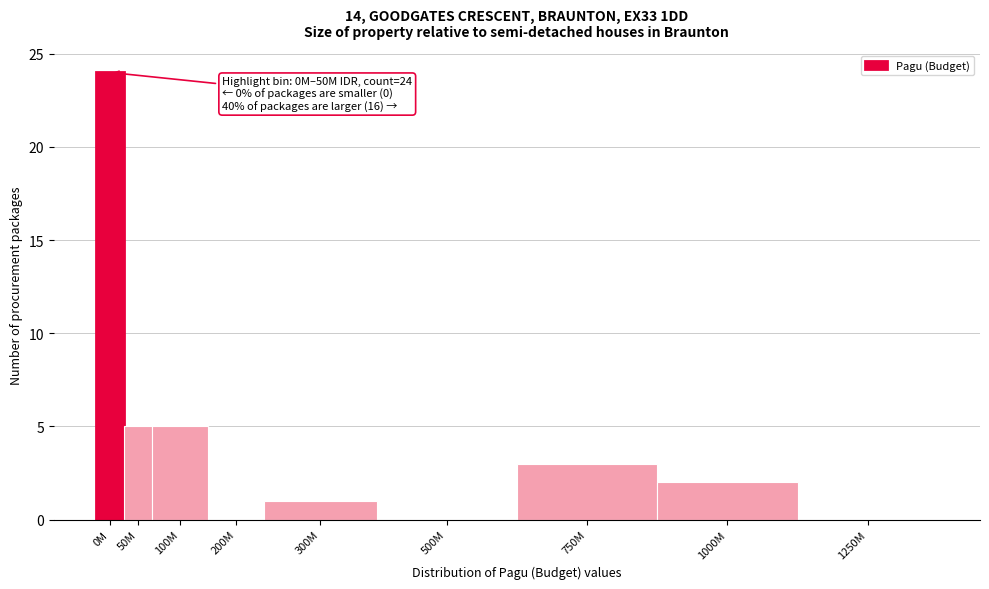

Reading left to right, list all the values displayed in this chart.

0M=24	50M=5	100M=5	200M=0	300M=1	500M=0	750M=3	1000M=2	1250M=0